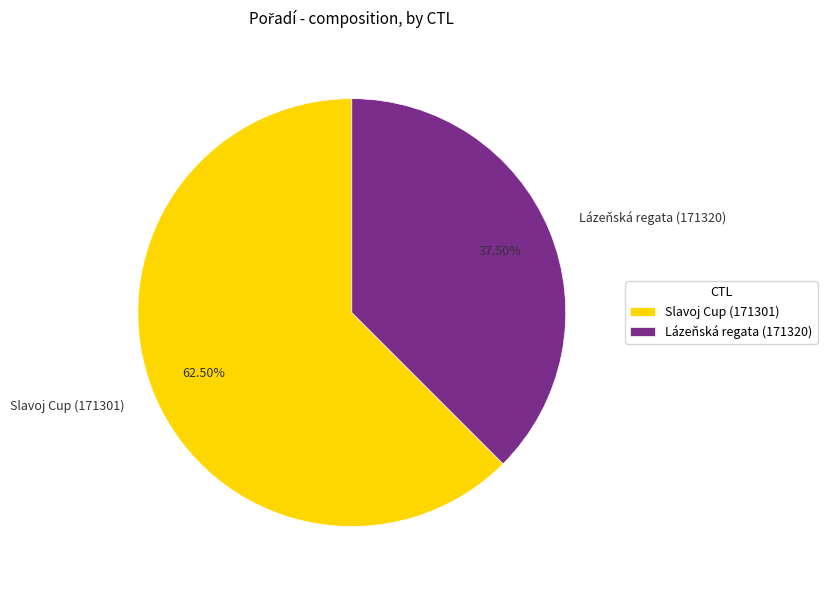

What is the smallest slice in the pie chart?

Lázeňská regata (171320)